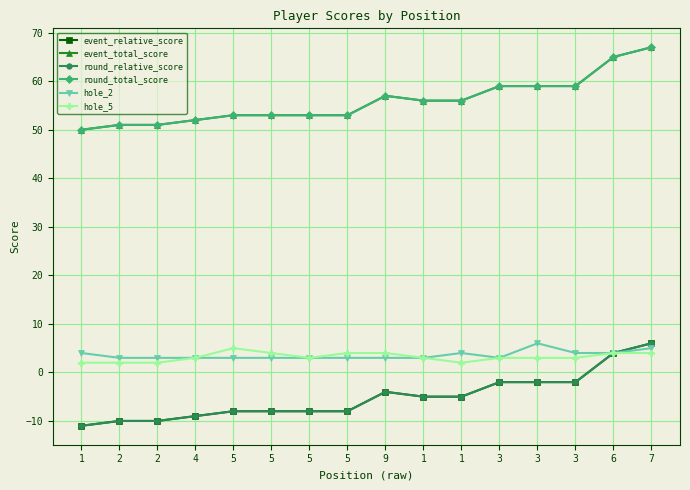

Reading right to left, what are all the values shown in this chart?

event_relative_score: 7=6	6=4	3=-2	3=-2	3=-2	1=-5	1=-5	9=-4	5=-8	5=-8	5=-8	5=-8	4=-9	2=-10	2=-10	1=-11
event_total_score: 7=67	6=65	3=59	3=59	3=59	1=56	1=56	9=57	5=53	5=53	5=53	5=53	4=52	2=51	2=51	1=50
round_relative_score: 7=6	6=4	3=-2	3=-2	3=-2	1=-5	1=-5	9=-4	5=-8	5=-8	5=-8	5=-8	4=-9	2=-10	2=-10	1=-11
round_total_score: 7=67	6=65	3=59	3=59	3=59	1=56	1=56	9=57	5=53	5=53	5=53	5=53	4=52	2=51	2=51	1=50
hole_2: 7=5	6=4	3=4	3=6	3=3	1=4	1=3	9=3	5=3	5=3	5=3	5=3	4=3	2=3	2=3	1=4
hole_5: 7=4	6=4	3=3	3=3	3=3	1=2	1=3	9=4	5=4	5=3	5=4	5=5	4=3	2=2	2=2	1=2